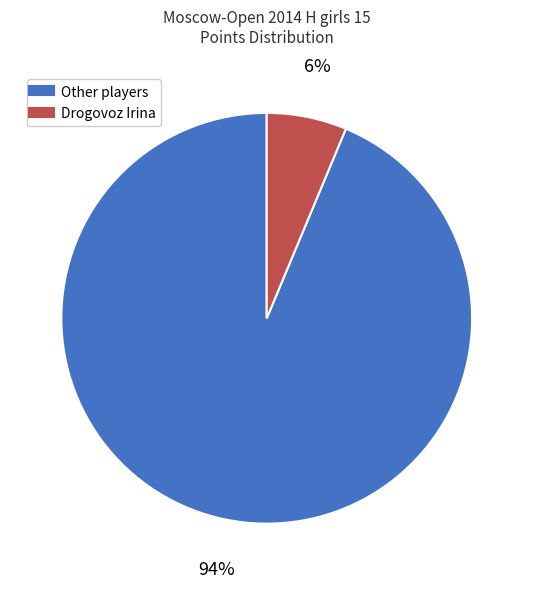

Is there a majority slice in this chart?

Yes